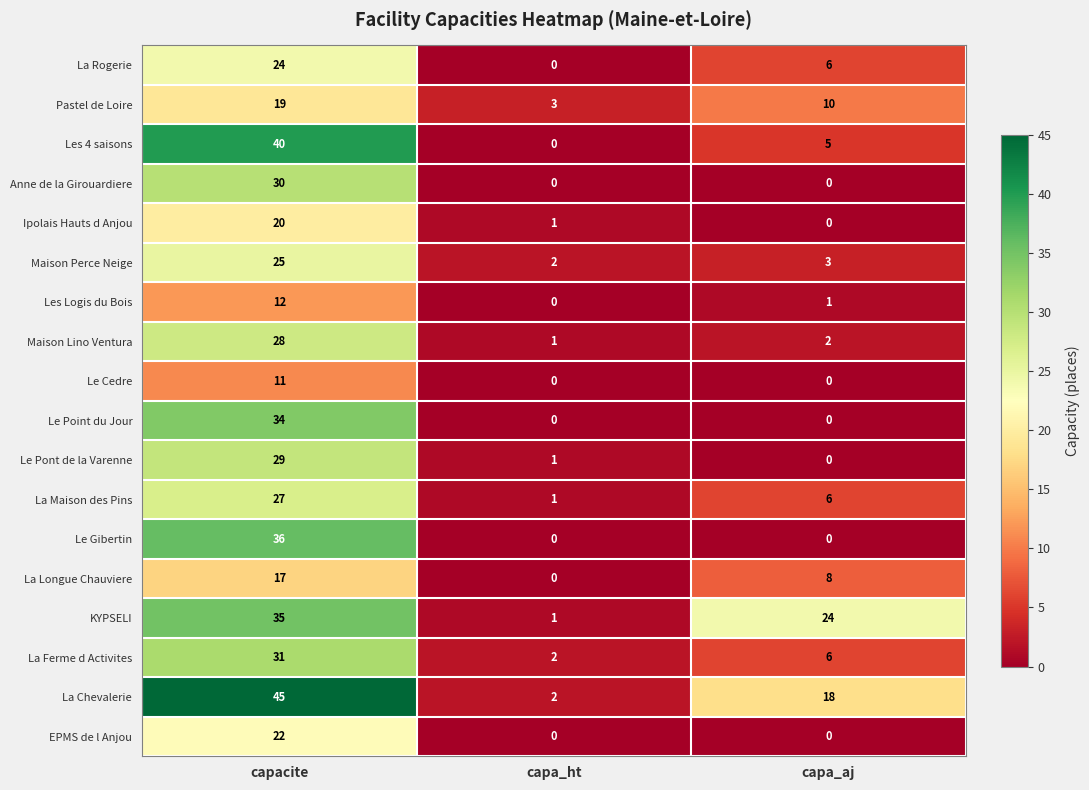

True or false: Pastel de Loire has a value of 7 at capa_aj.

False